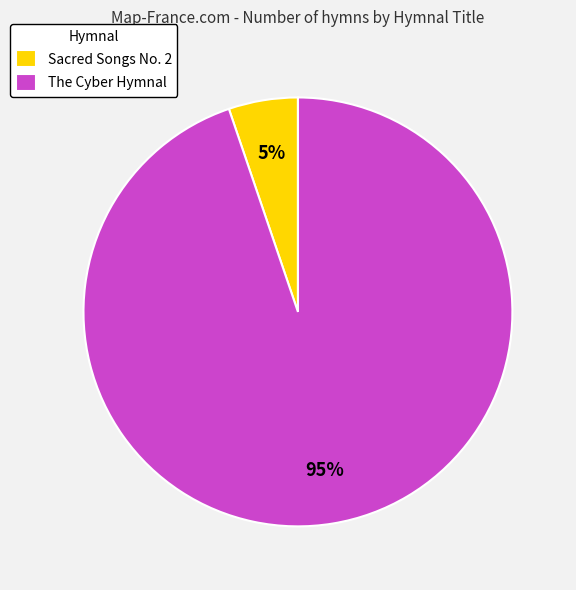

What is the ratio of the value at Sacred Songs No. 2 to the value at The Cyber Hymnal?

0.1